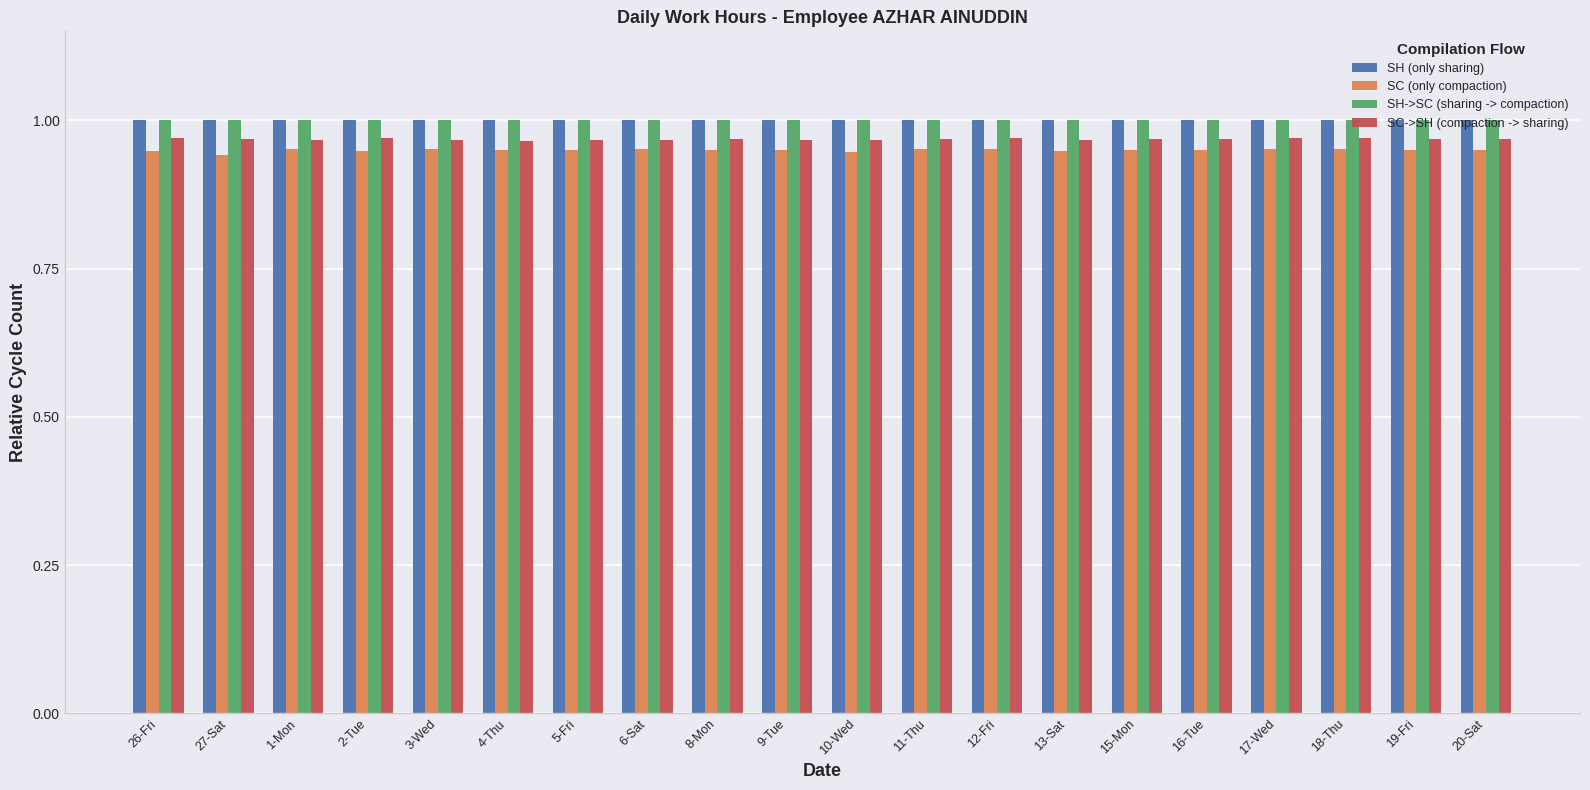

Is it true that SH->SC (sharing -> compaction) equals 1.0 at 27-Sat?

True